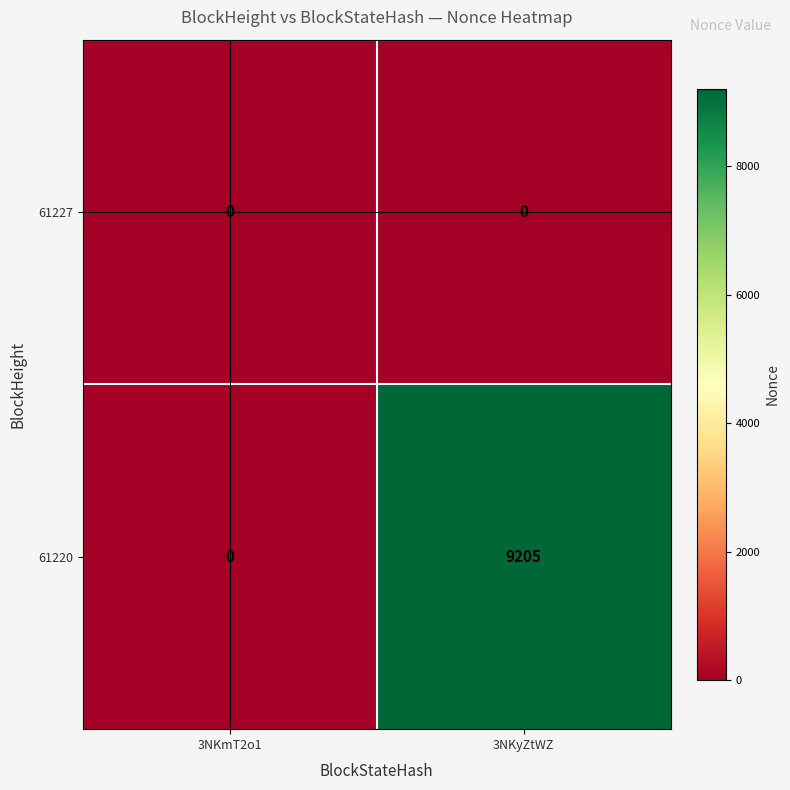

The 61220 series shows 5463 at 3NKyZtWZ. True or false?

False